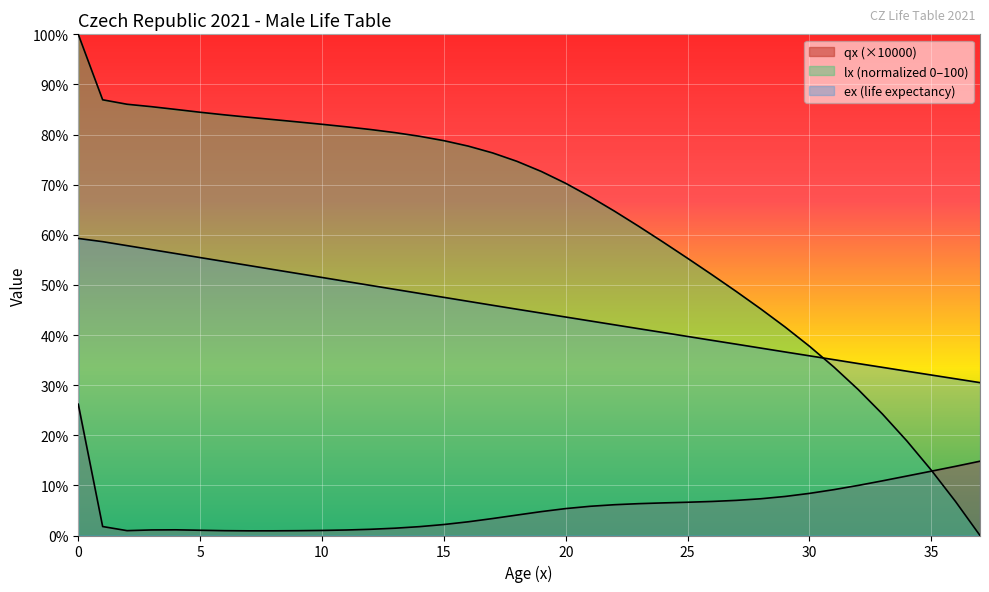

What is the sum of all lx values?

2374.8